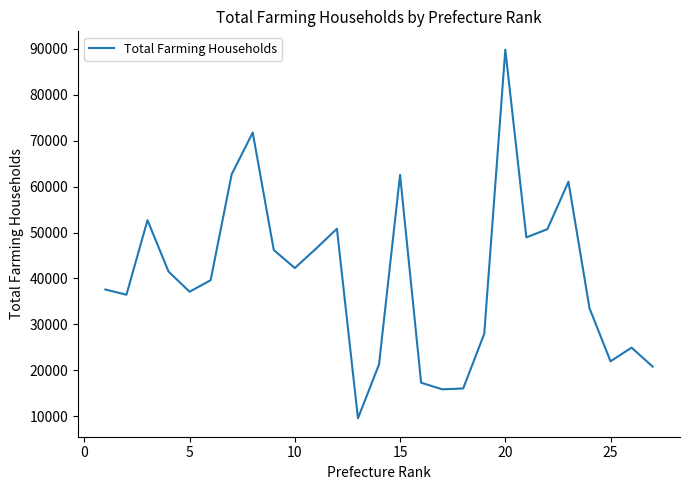

What is the smallest value displayed?

9567